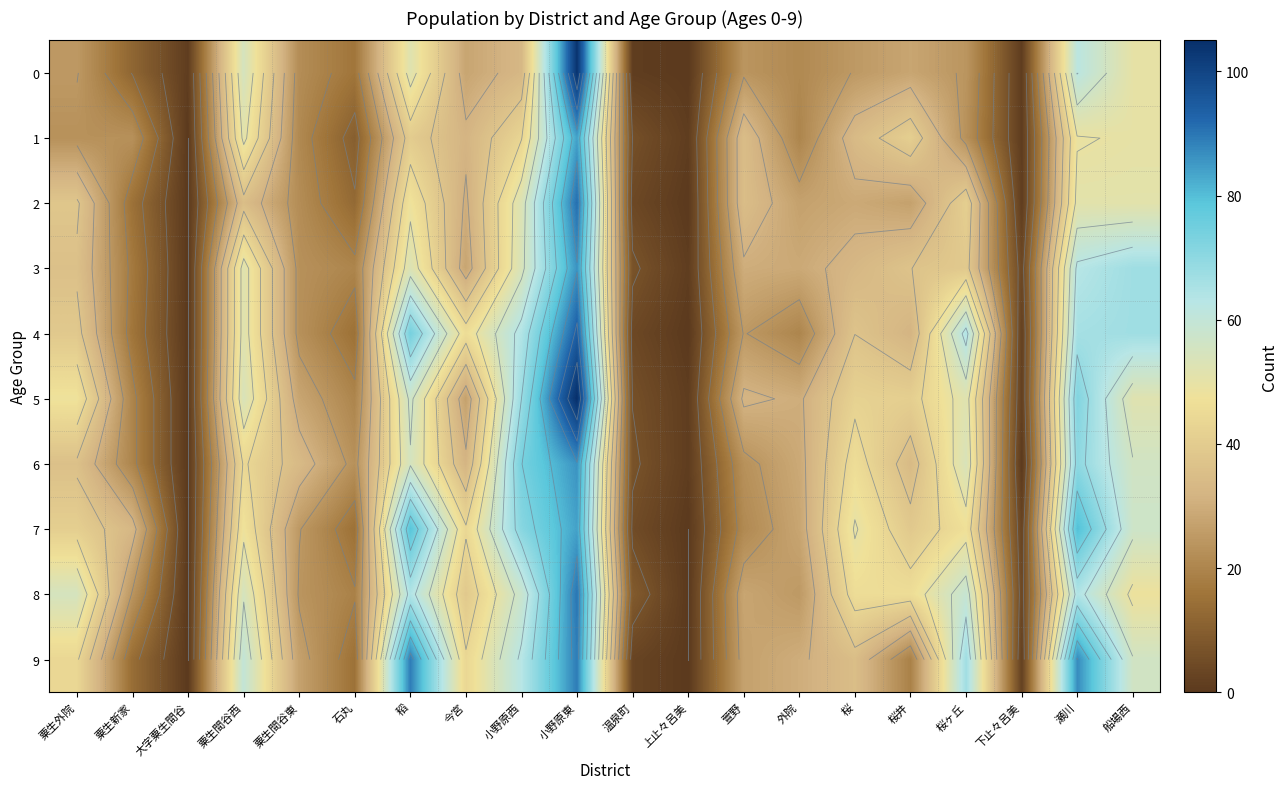

How many data points in 2 are less than 30?

10